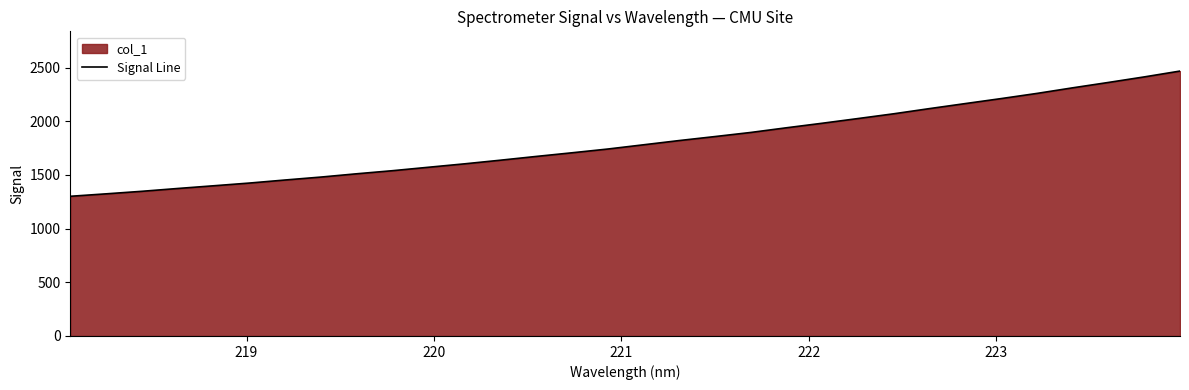

What is the value of the 15th point from the left?

1706.4